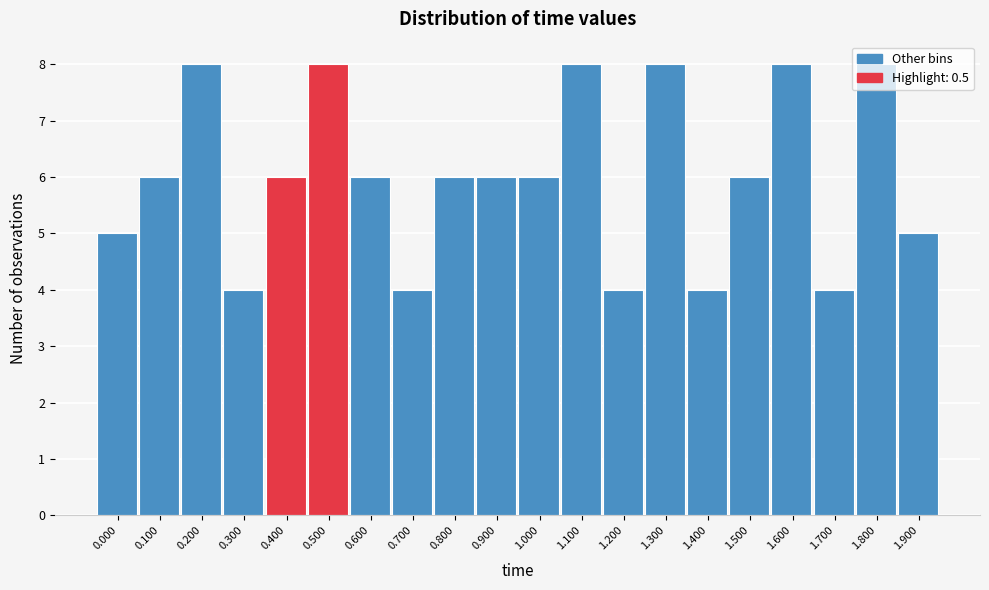

What is the change in value from 0.600 to 1.800?

+2